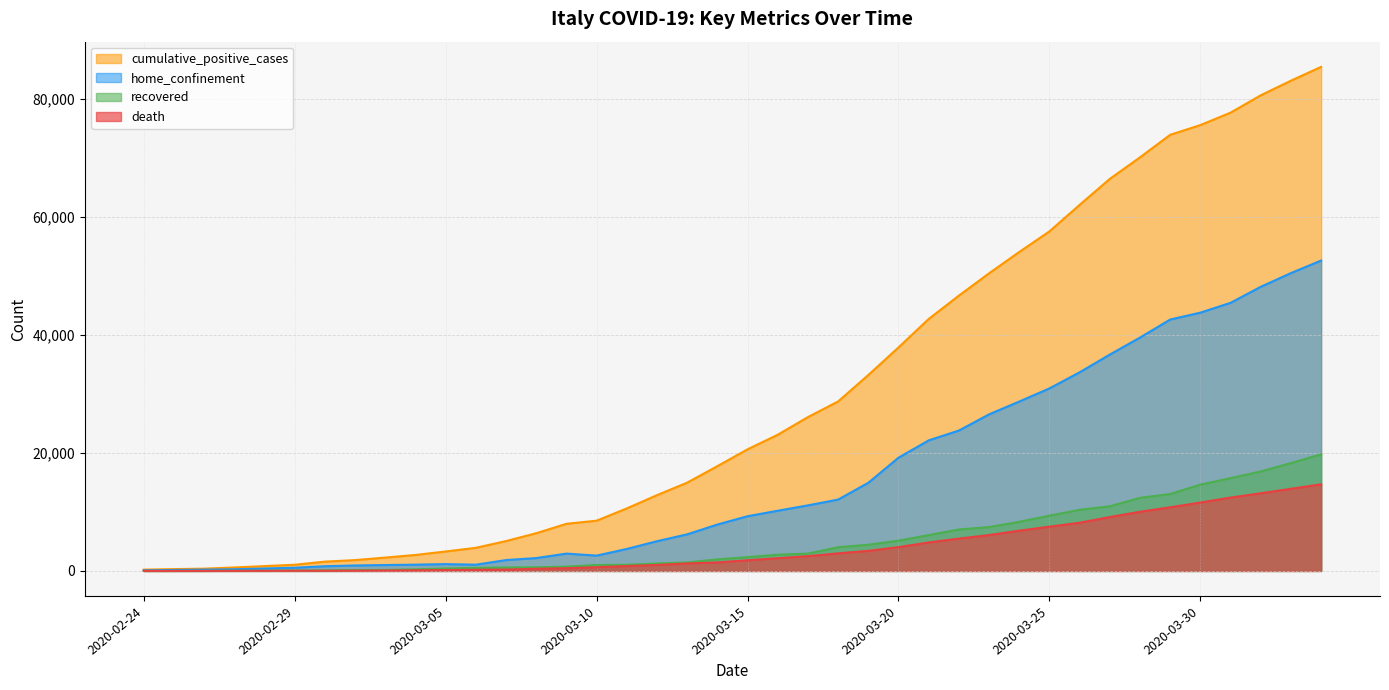

At which label is cumulative_positive_cases closest to 42804?

2020-03-21